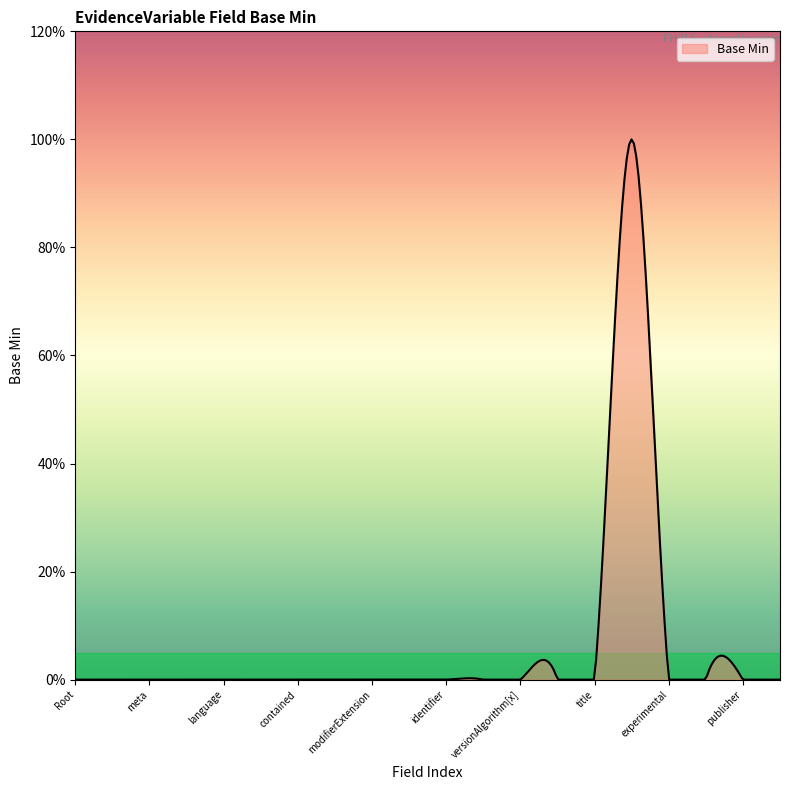

Reading left to right, transcribe all the data shown in this chart.

0	0	0	0	0	0	0	0	0	0	0	0	0	0	0	1	0	0	0	0